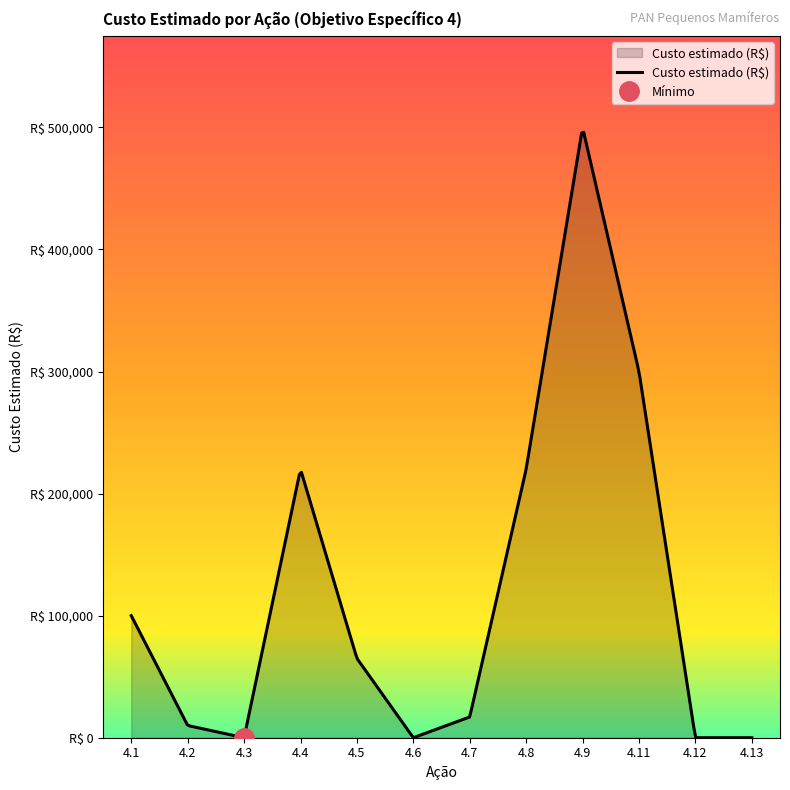

Does the chart have visible grid lines?

No